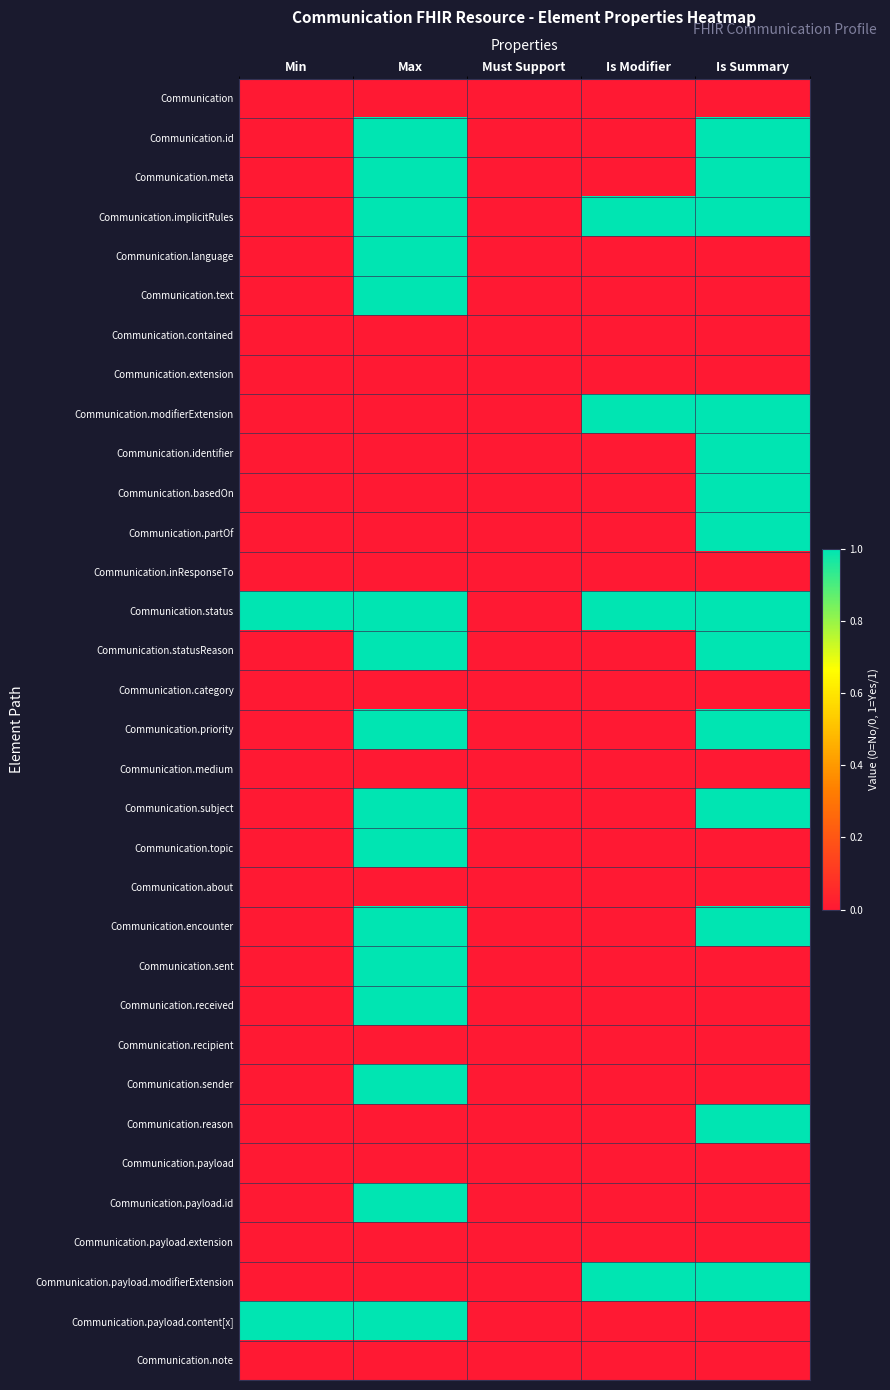

At which category is the sum across all series the highest?

Max